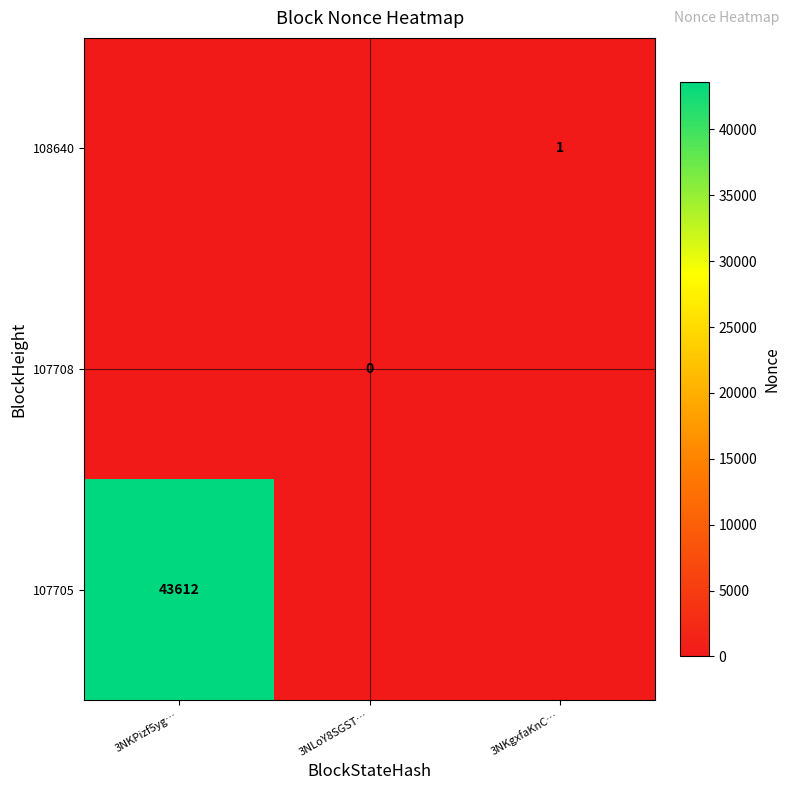

Is it true that 108640 equals 1 at 3NKgxfaKnC…?

True